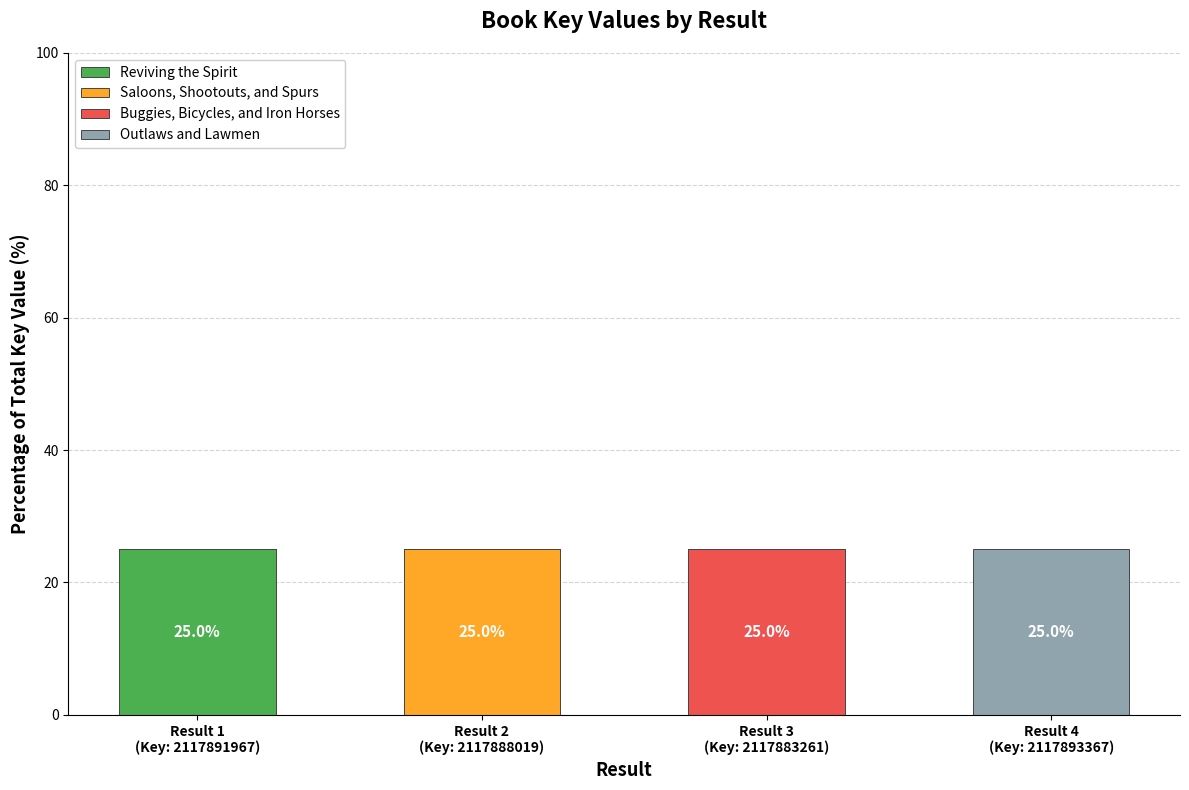

What are all the series names shown in the legend?

Reviving the Spirit, Saloons, Shootouts, and Spurs, Buggies, Bicycles, and Iron Horses, Outlaws and Lawmen